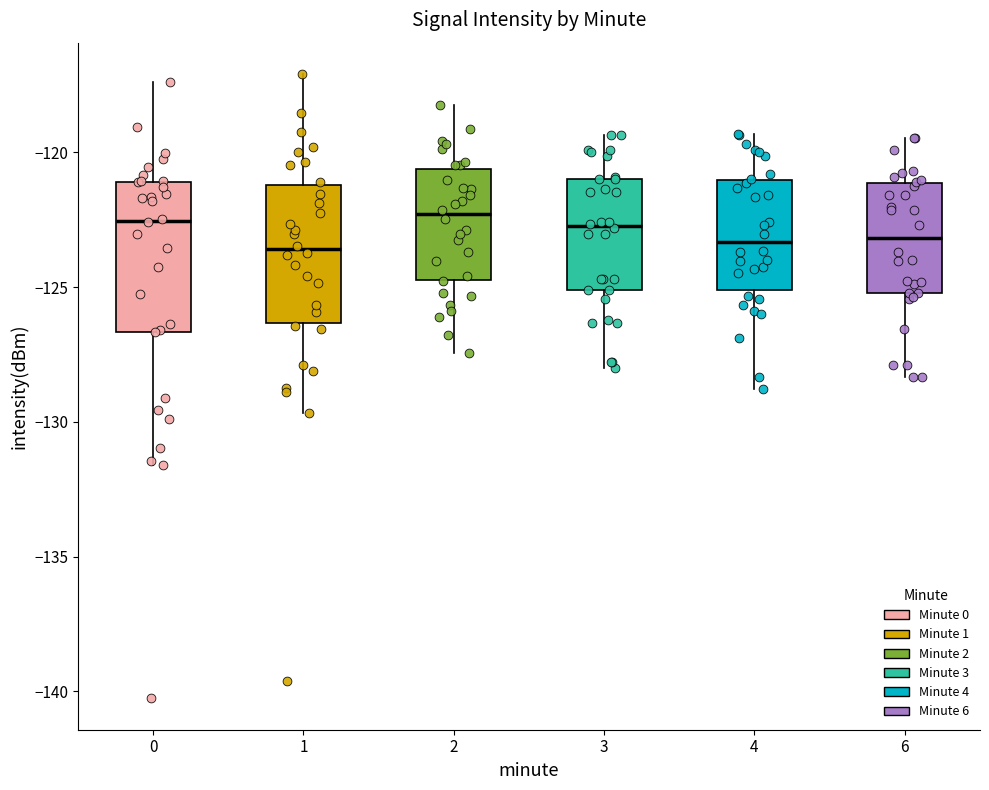

Reading left to right, read every box against the y-axis: the position of its median line, the range the box covers, and the ends of its whiskers. The values are not printed on the chart, so give them approximately, as read against the axis.

0: median -122.5, box -126.5 to -121.0, whiskers -131.5 to -117.5
1: median -123.5, box -126.5 to -121.0, whiskers -129.5 to -117.0
2: median -122.5, box -124.5 to -120.5, whiskers -127.5 to -118.0
3: median -122.5, box -125.0 to -121.0, whiskers -128.0 to -119.5
4: median -123.5, box -125.0 to -121.0, whiskers -129.0 to -119.5
6: median -123.0, box -125.0 to -121.0, whiskers -128.5 to -119.5